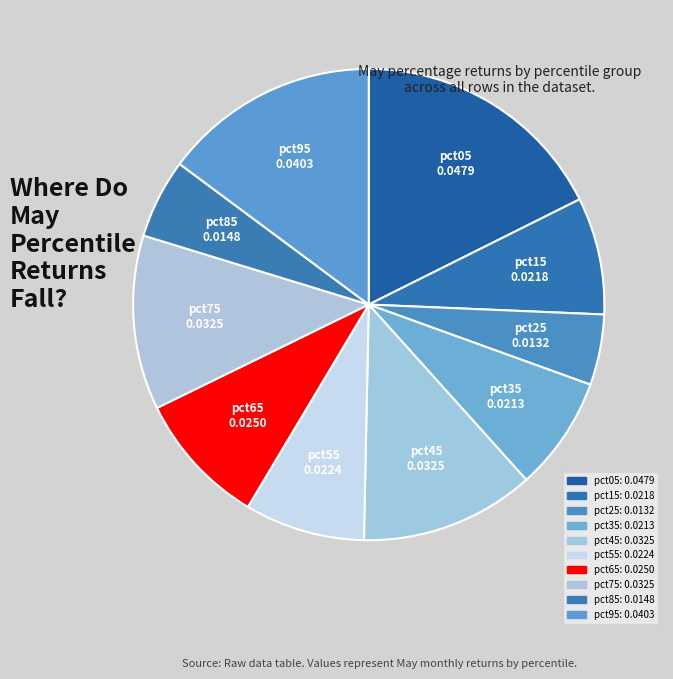

To the nearest percent, what portion does pct25 represent?

5%